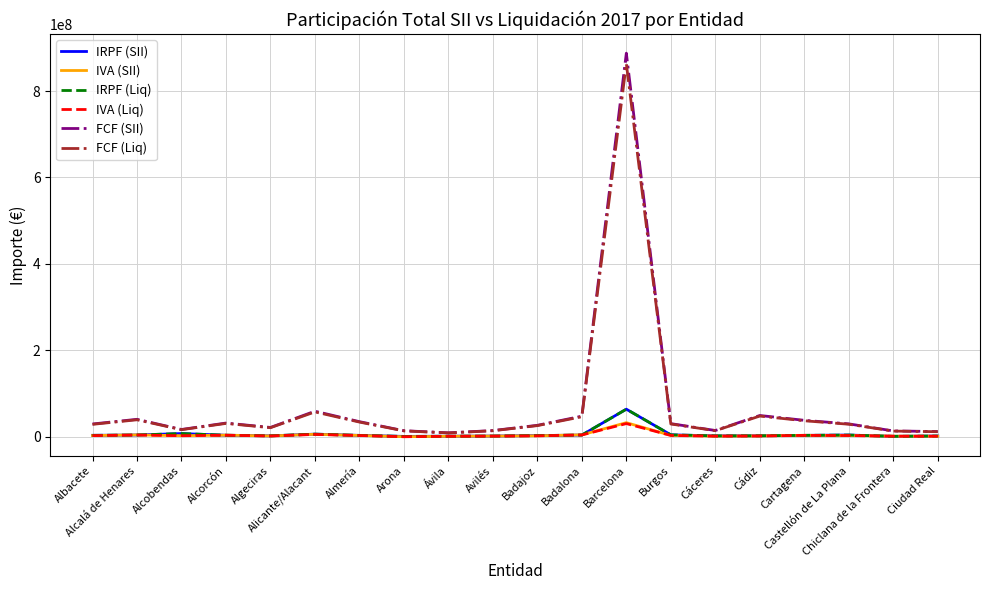

Does the chart display data point markers on the line(s)?

No